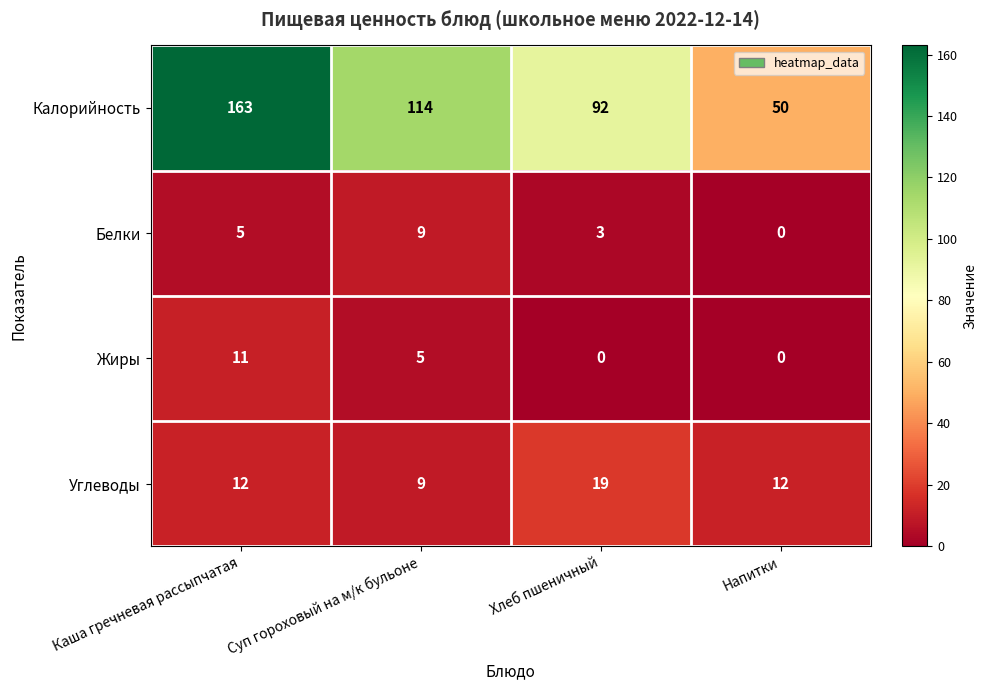

Which category has the highest value across all series?

Каша гречневая рассыпчатая